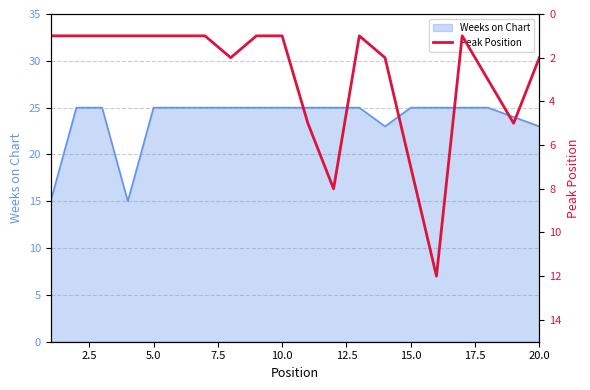

What is the highest value of the Weeks on Chart series?

25